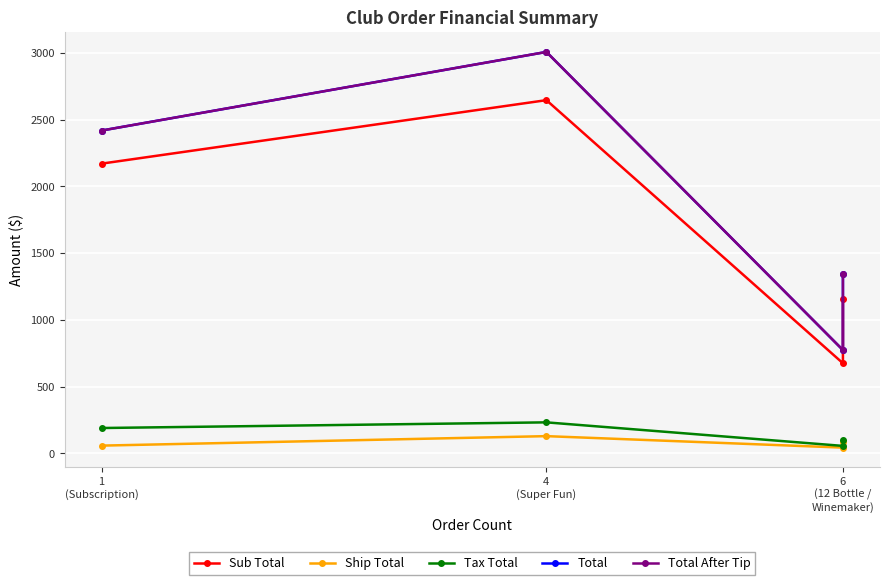

What is the value of the Tax Total point at the 4th from the left?

101.6